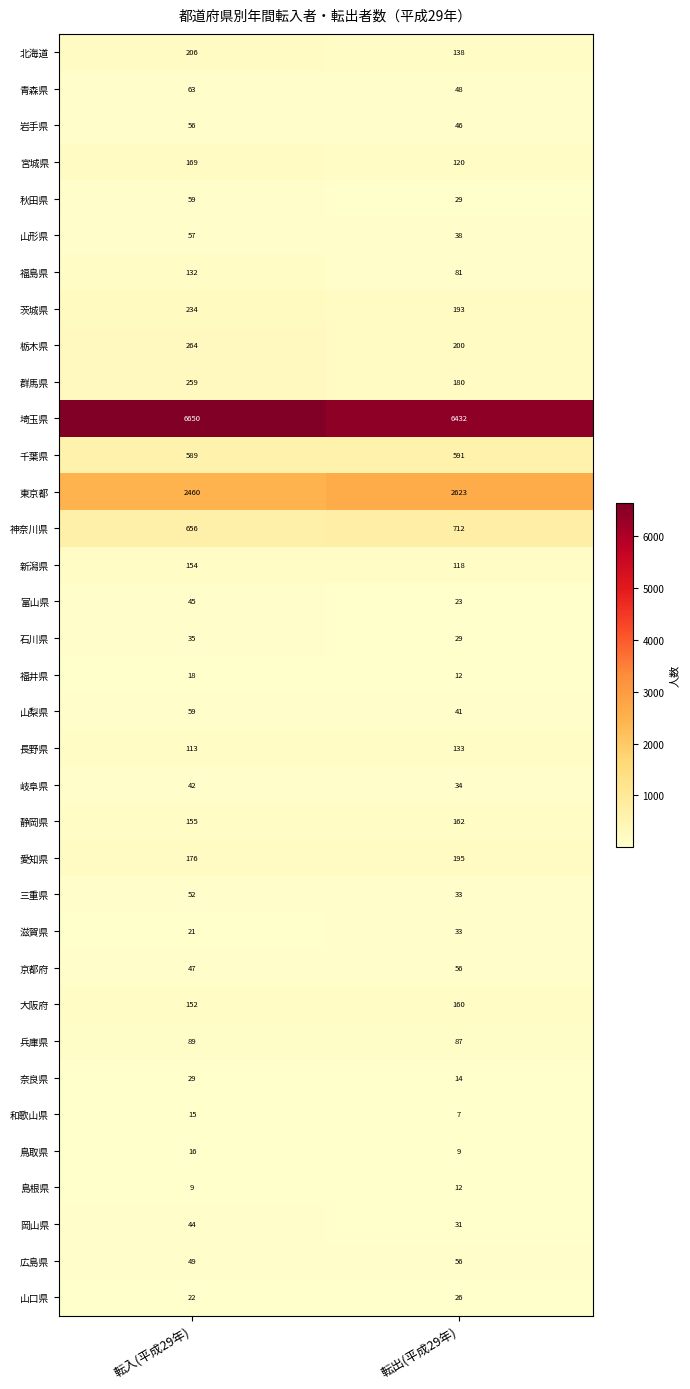

What is the spread (max minus min) of values at 転出(平成29年)?

6425